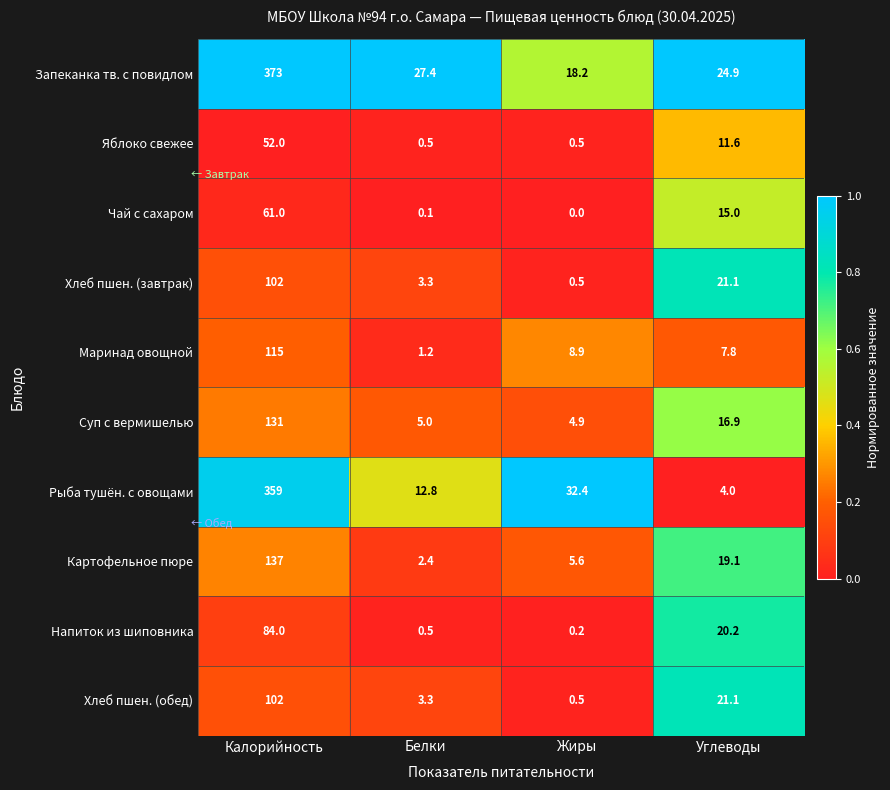

Is it true that Яблоко свежее equals 52.0 at Калорийность?

True